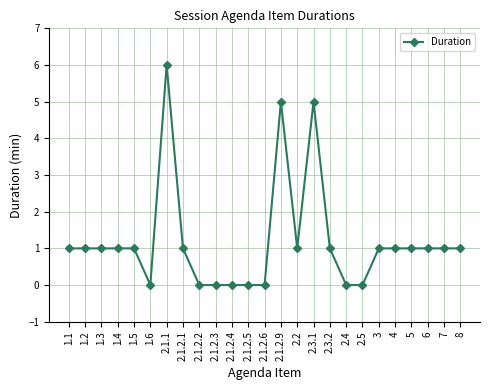

What is the approximate value at 1.2?

1